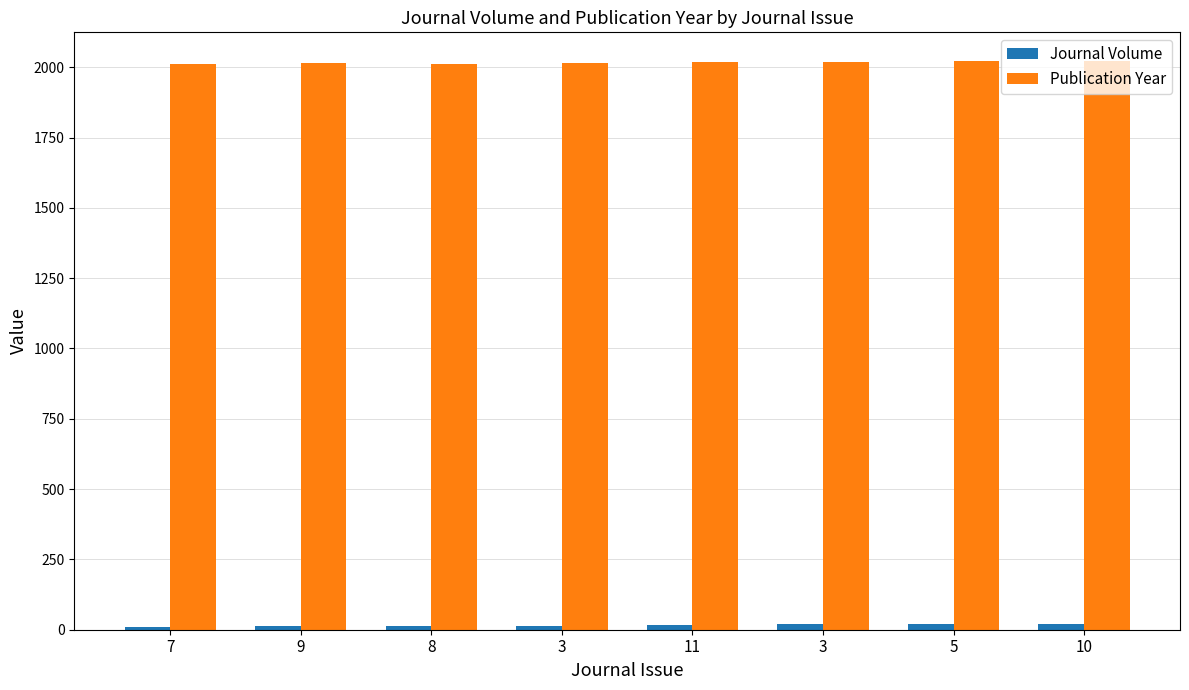

What are all the series names shown in the legend?

Journal Volume, Publication Year